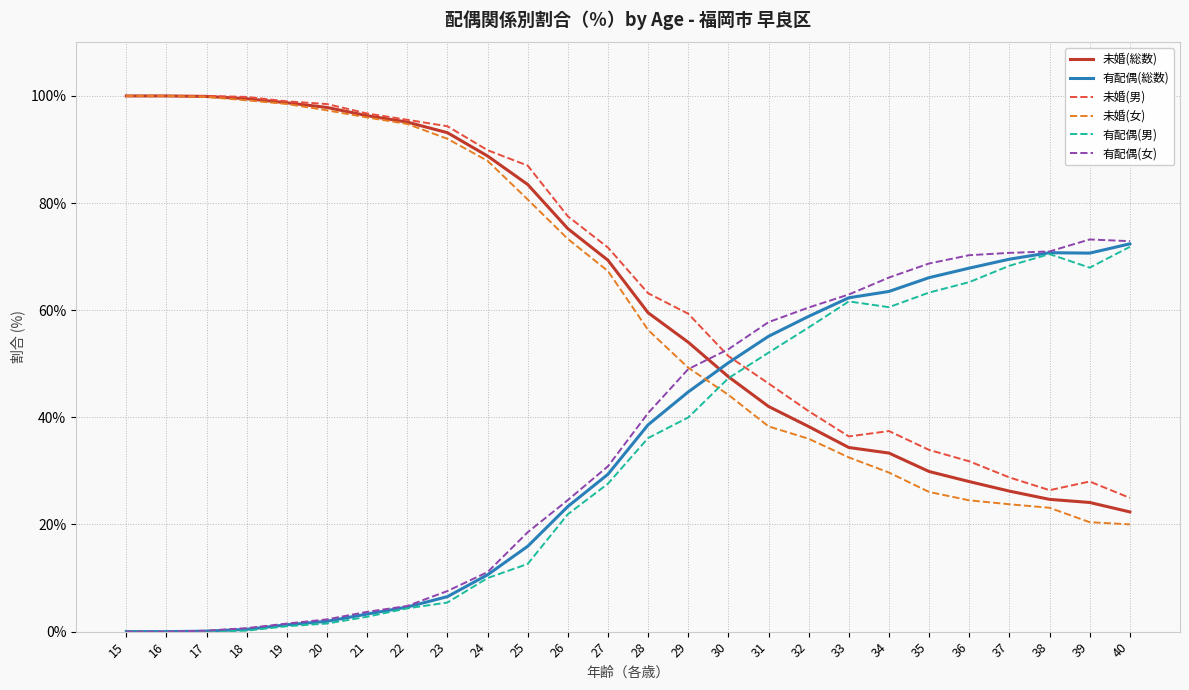

What is the difference between the 未婚(総数) values at 36 and 25?

55.5